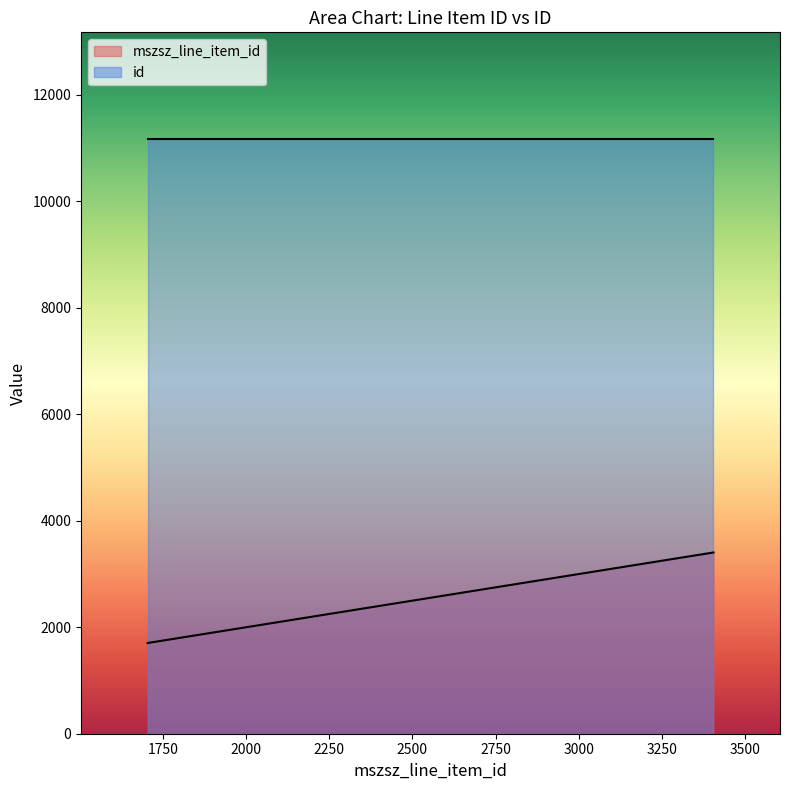

Reading right to left, extract all data points from this chart.

3405	3391	3389	2581	1704